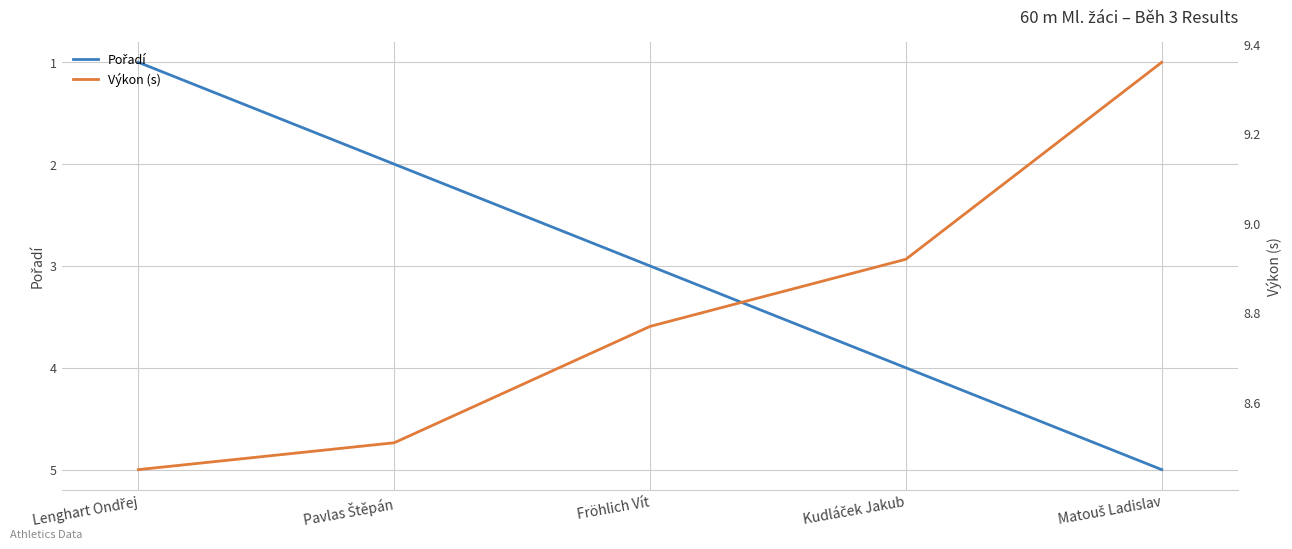

Reading left to right, extract all data points from this chart.

Pořadí: 1.0	2.0	3.0	4.0	5.0
Výkon (s): 8.4	8.5	8.8	8.9	9.4